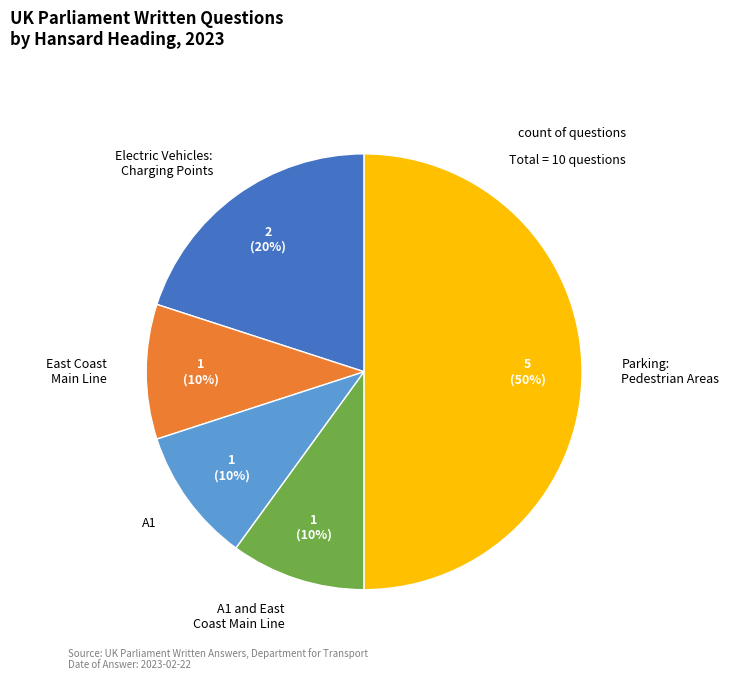

Between A1 and Parking: Pedestrian Areas, which is larger?

Parking: Pedestrian Areas